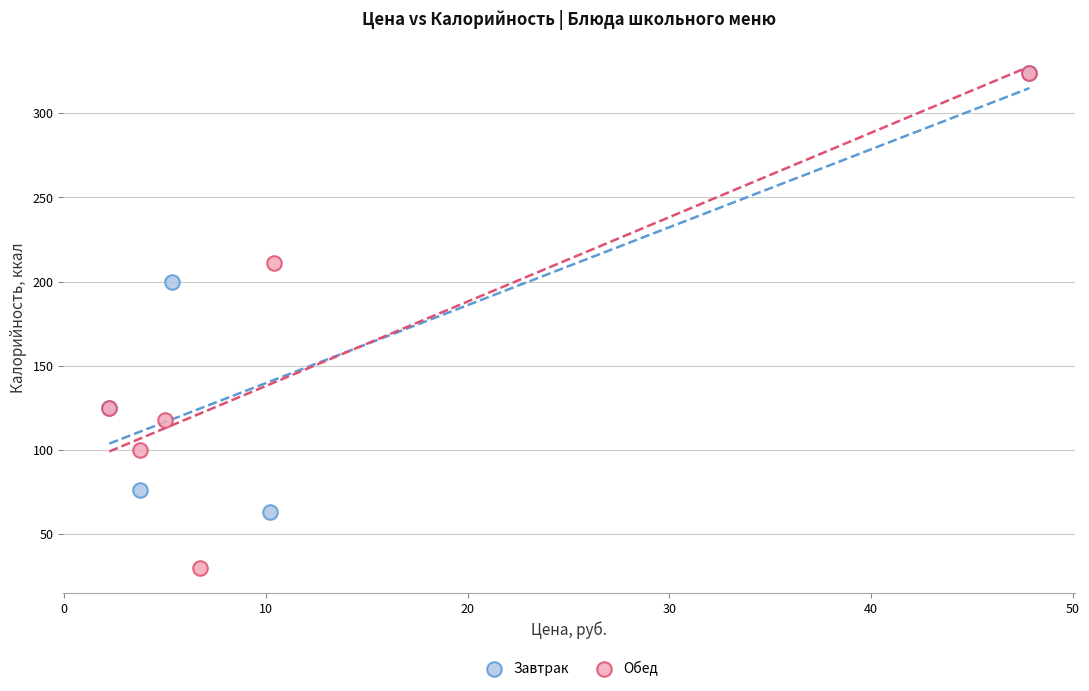

Which series has the largest Y range (max minus min)?

Обед